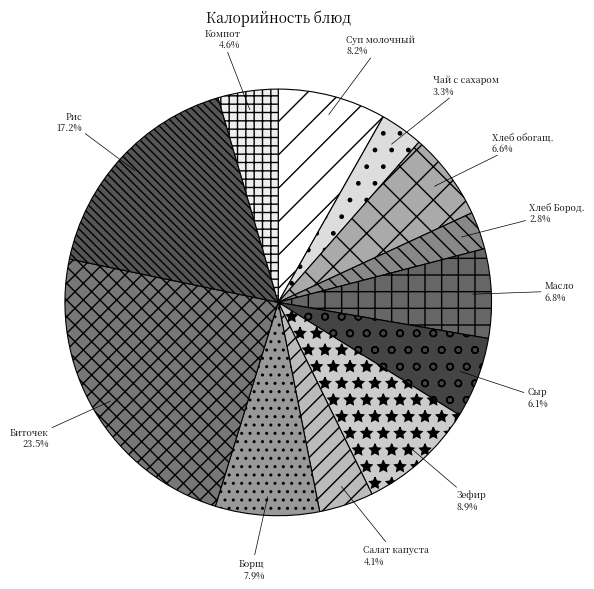

Does any single category account for the majority?

No